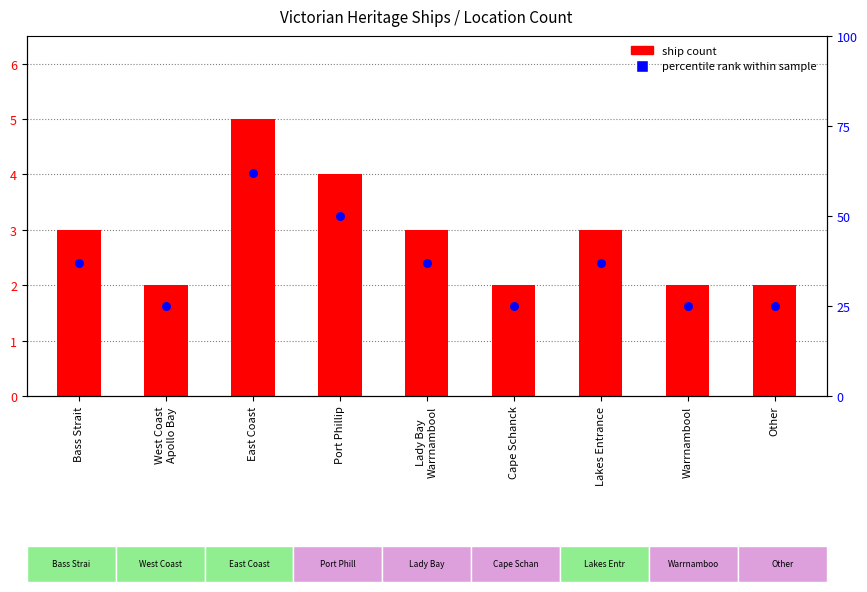

At which category is the sum across all series the highest?

East Coast